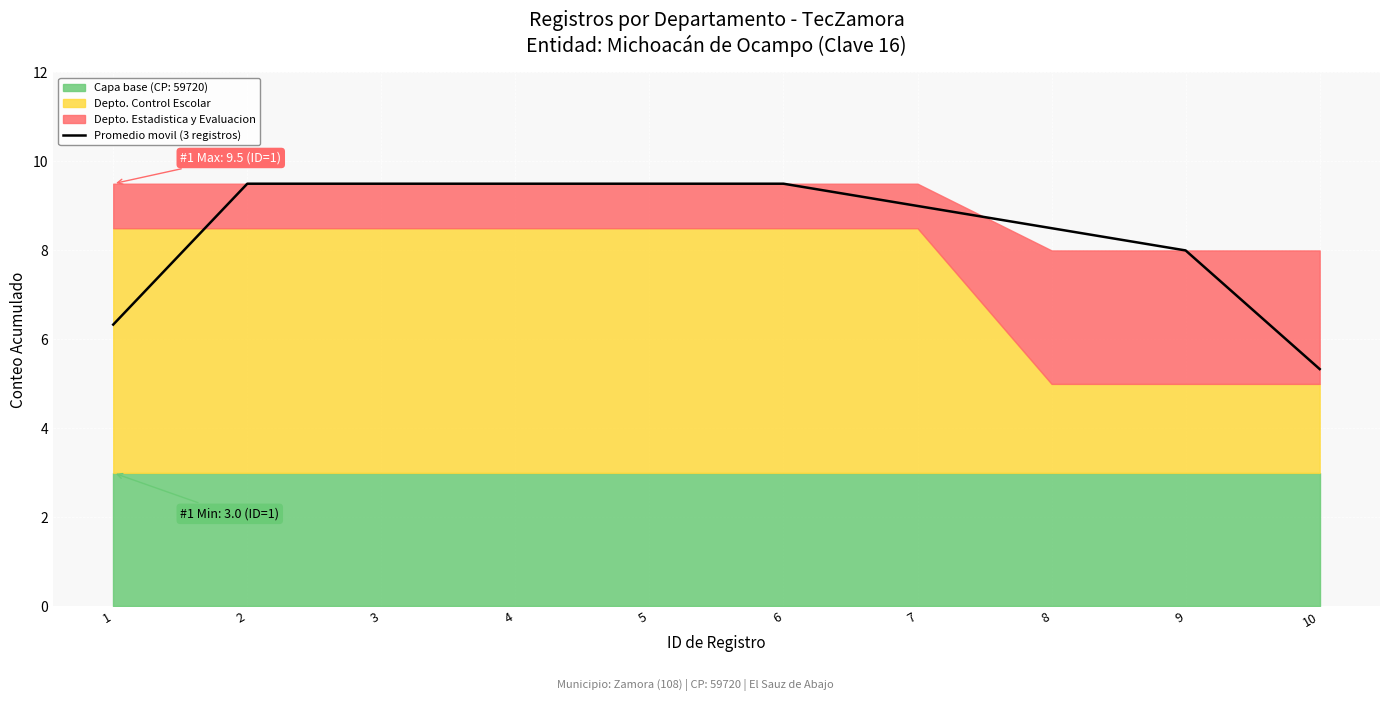

List the labels in order of value, largest first.

2, 3, 4, 5, 6, 7, 8, 9, 1, 10